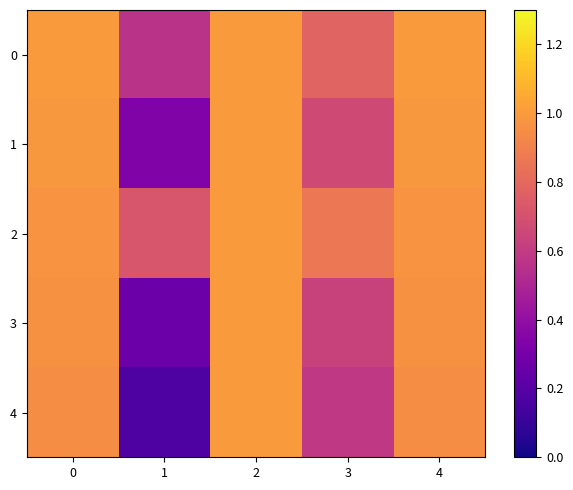

Which label corresponds to the smallest value in the chart?

1